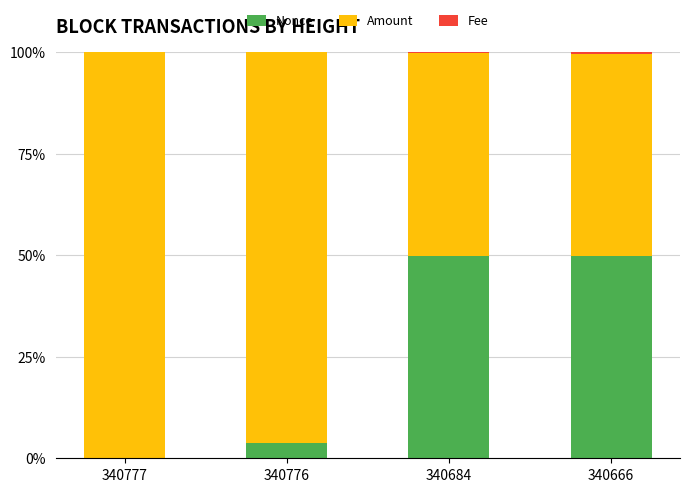

How many series are shown in this chart?

3